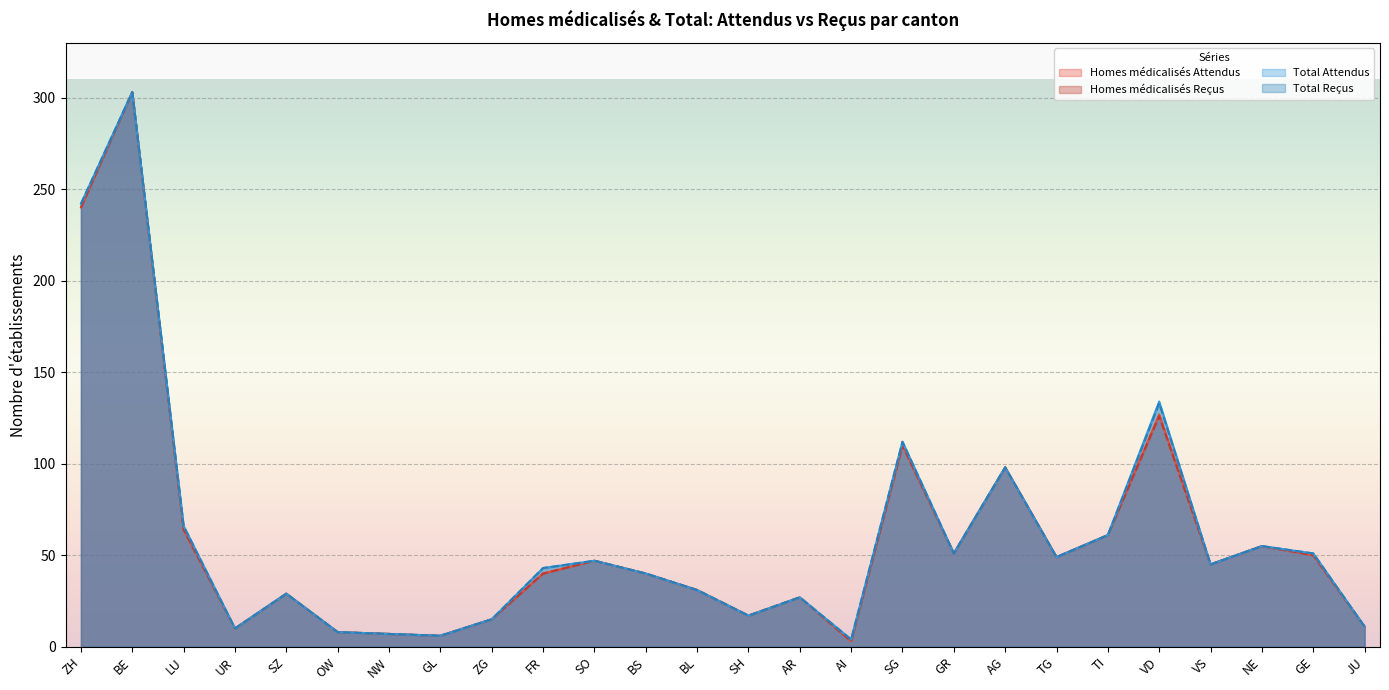

Where is the first local maximum for Homes médicalisés Reçus?

BE